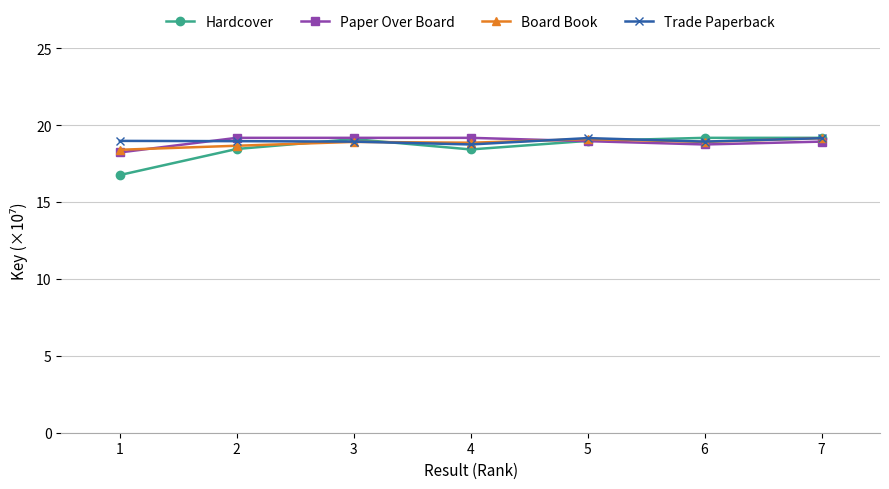

What is the spread (max minus min) of values at 4?

0.8